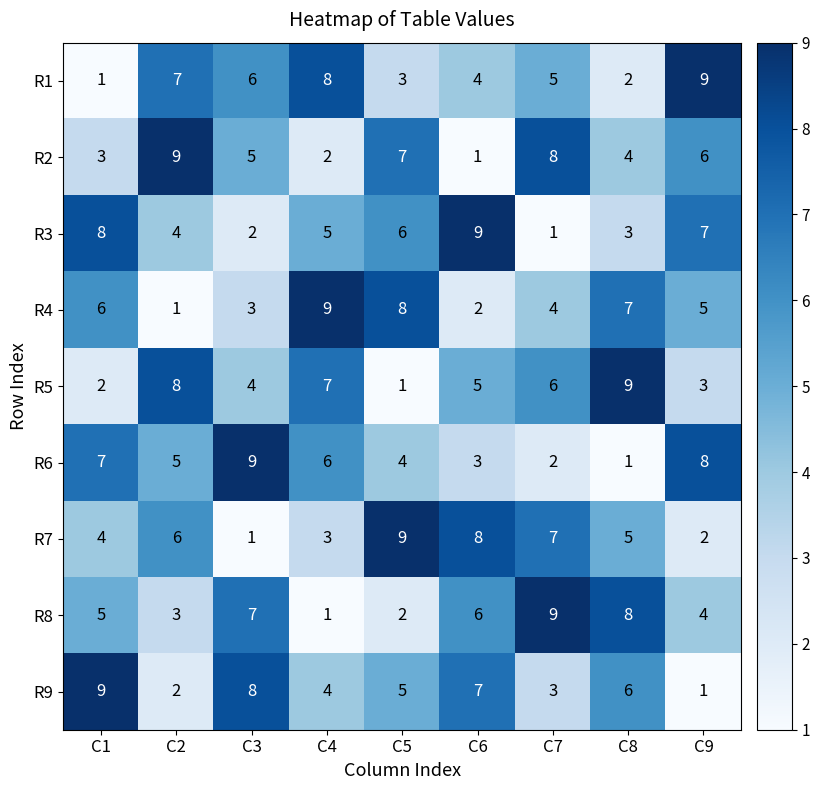

What is the difference between the highest and lowest values at C7?

8